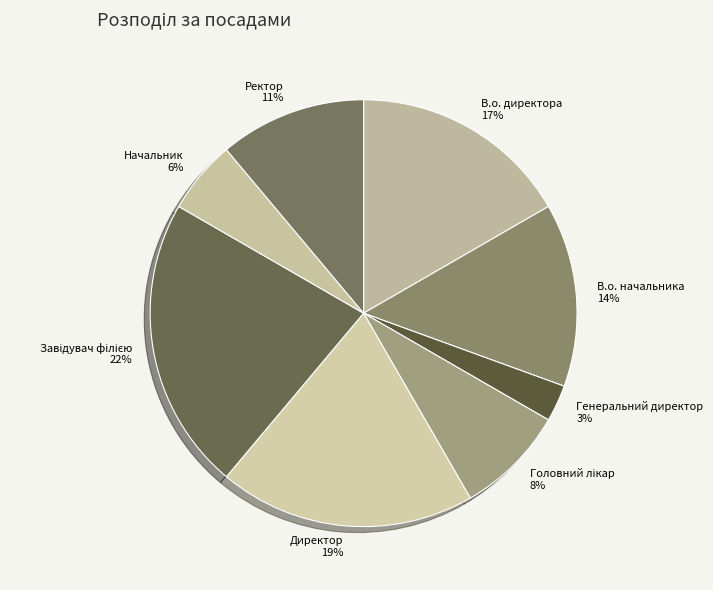

To the nearest percent, what portion does В.о. начальника represent?

14%